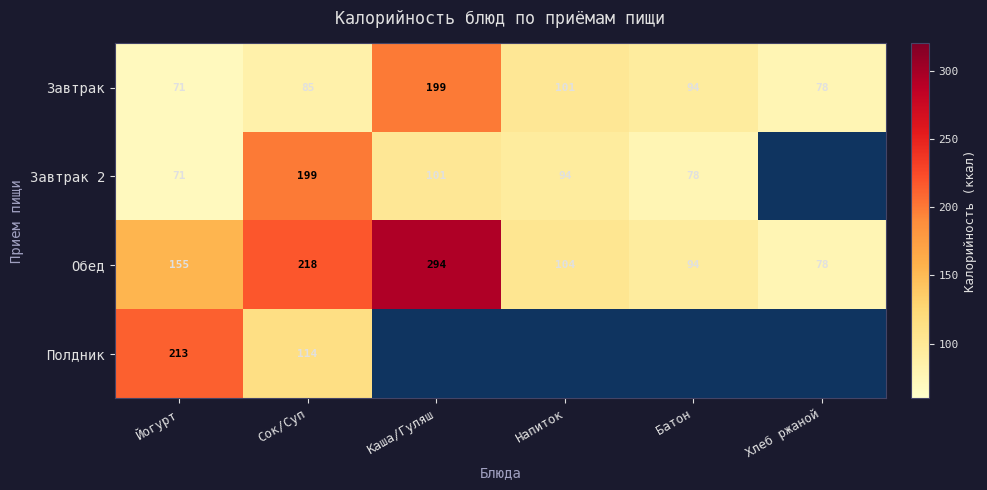

At which label does Завтрак first exceed 94?

Каша/Гуляш